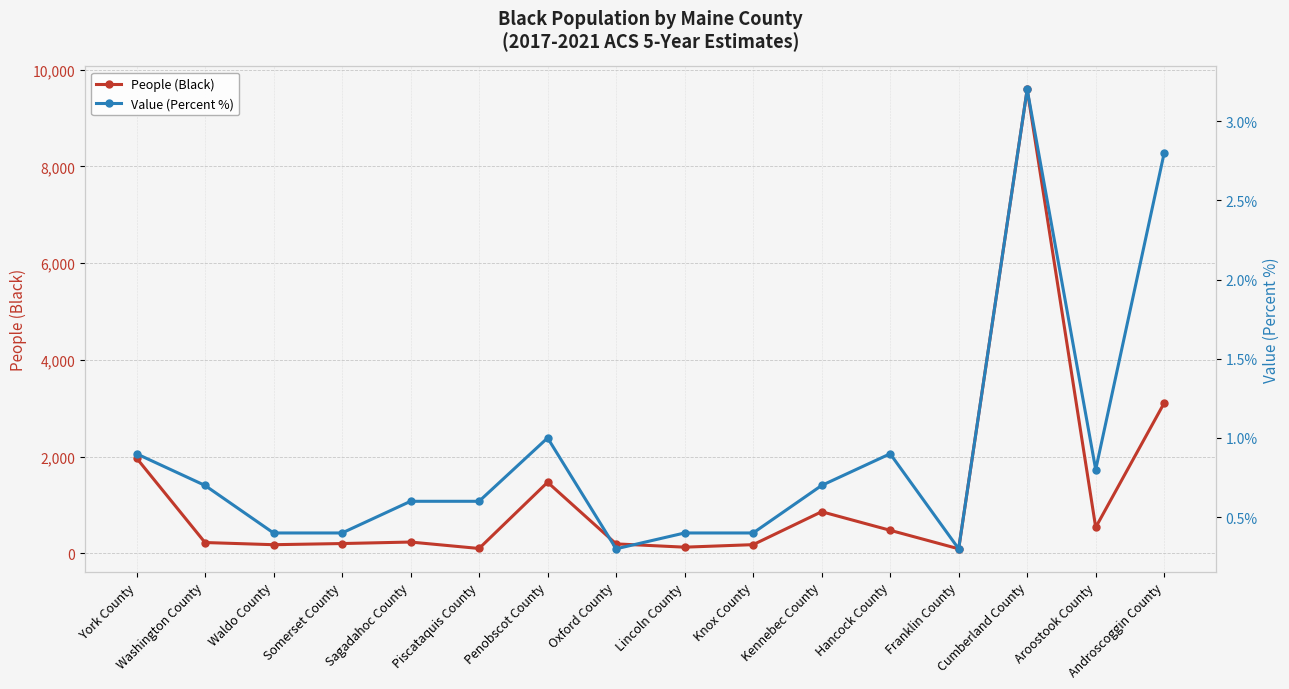

What is the difference between the highest and lowest values at Waldo County?

176.6